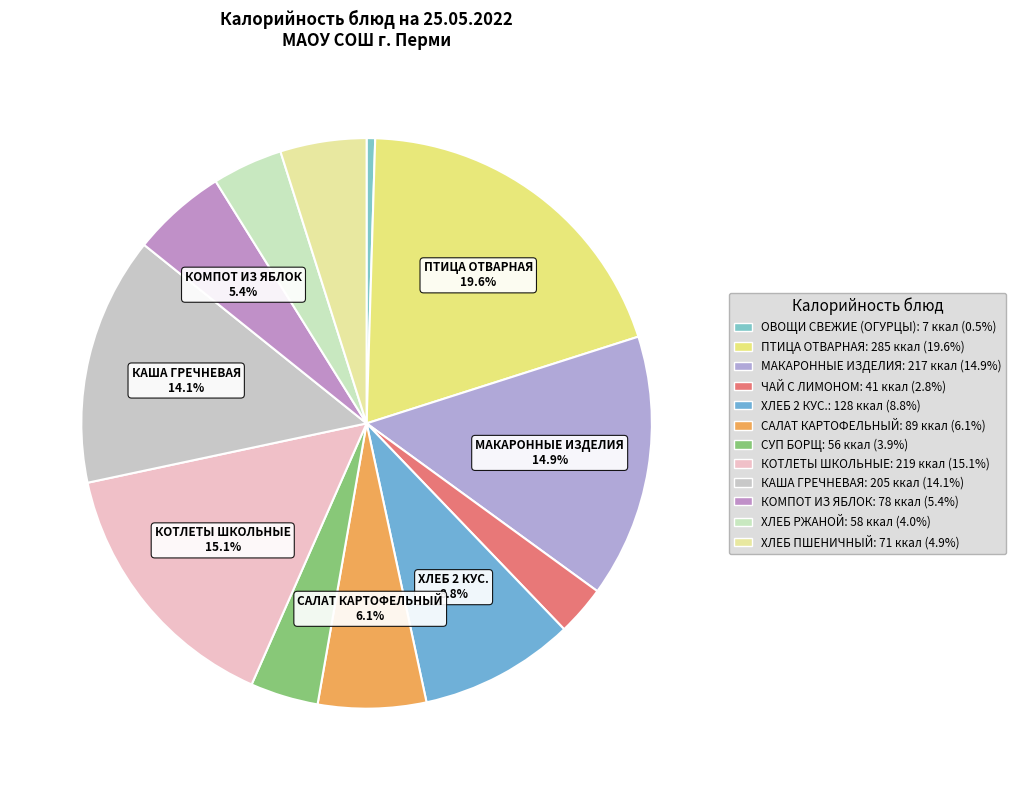

True or false: САЛАТ КАРТОФЕЛЬНЫЙ accounts for 6% of the total.

True